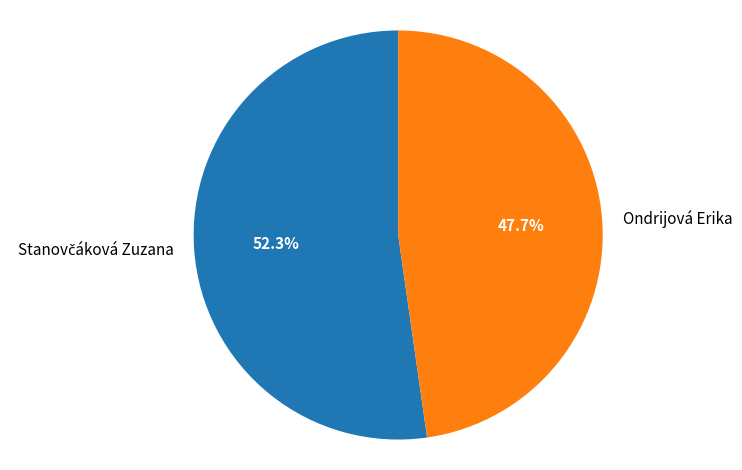

The Ondrijová Erika slice represents 60% of the pie. True or false?

False